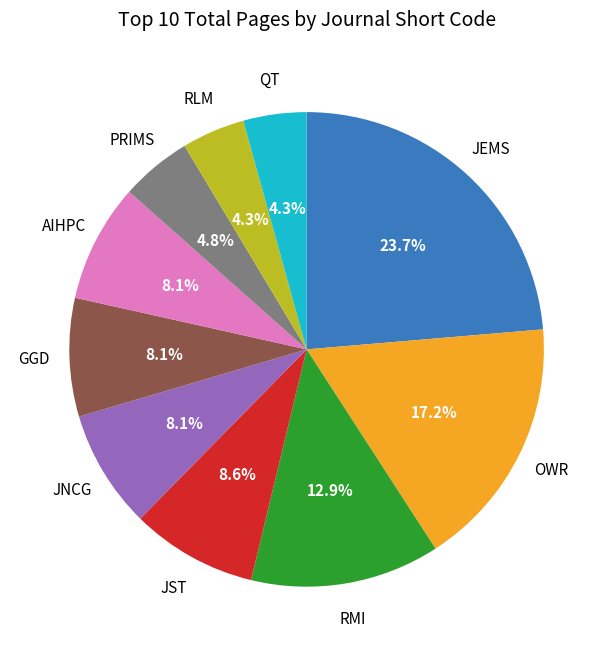

To the nearest percent, what is the difference between the largest and smallest slice percentages?

19%